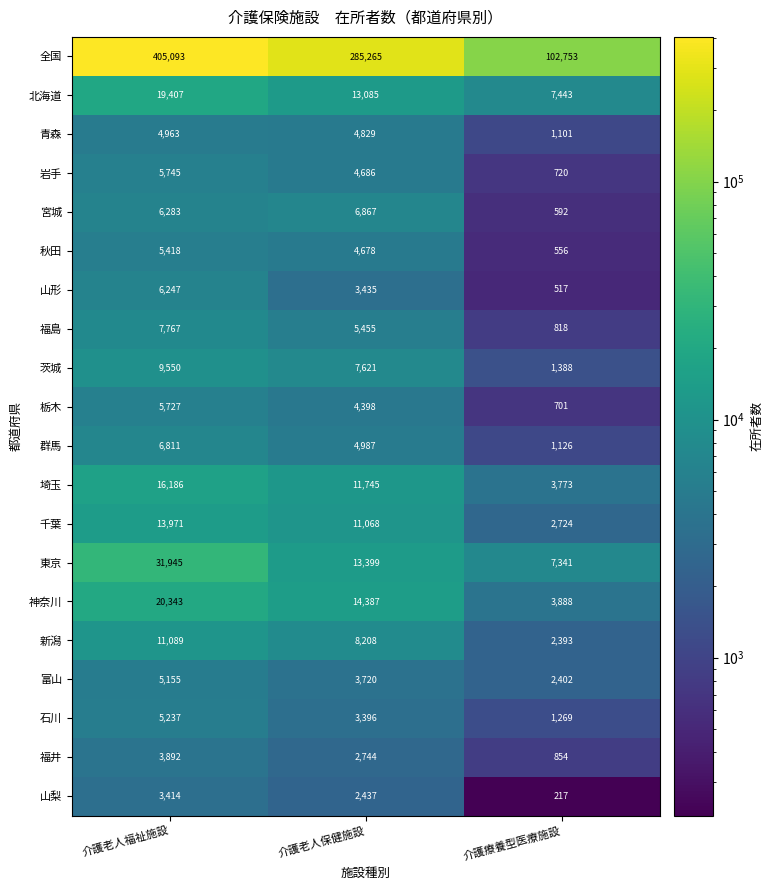

At which category is the sum across all series the highest?

介護老人福祉施設